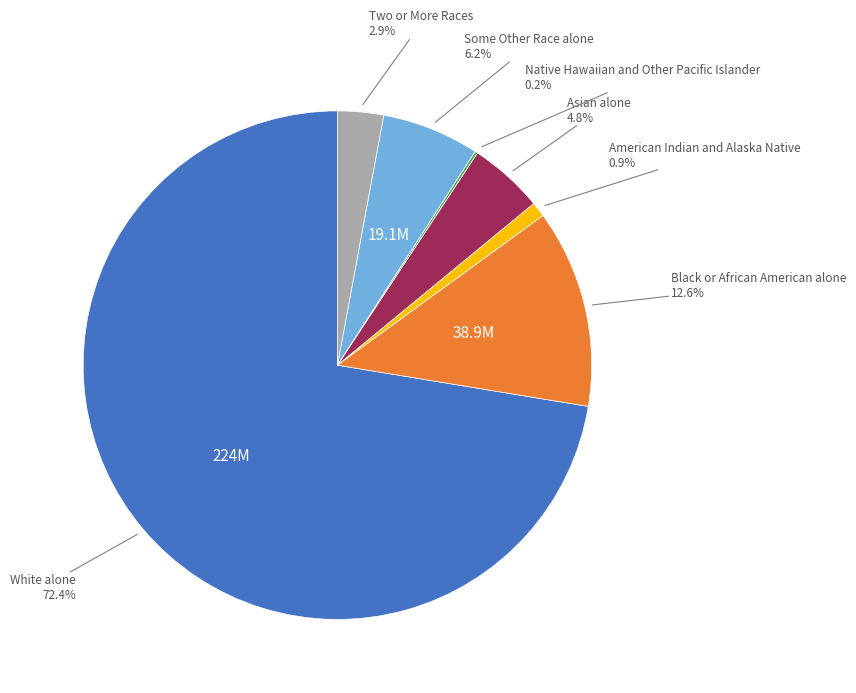

Is there any slice that represents more than half of the pie?

Yes